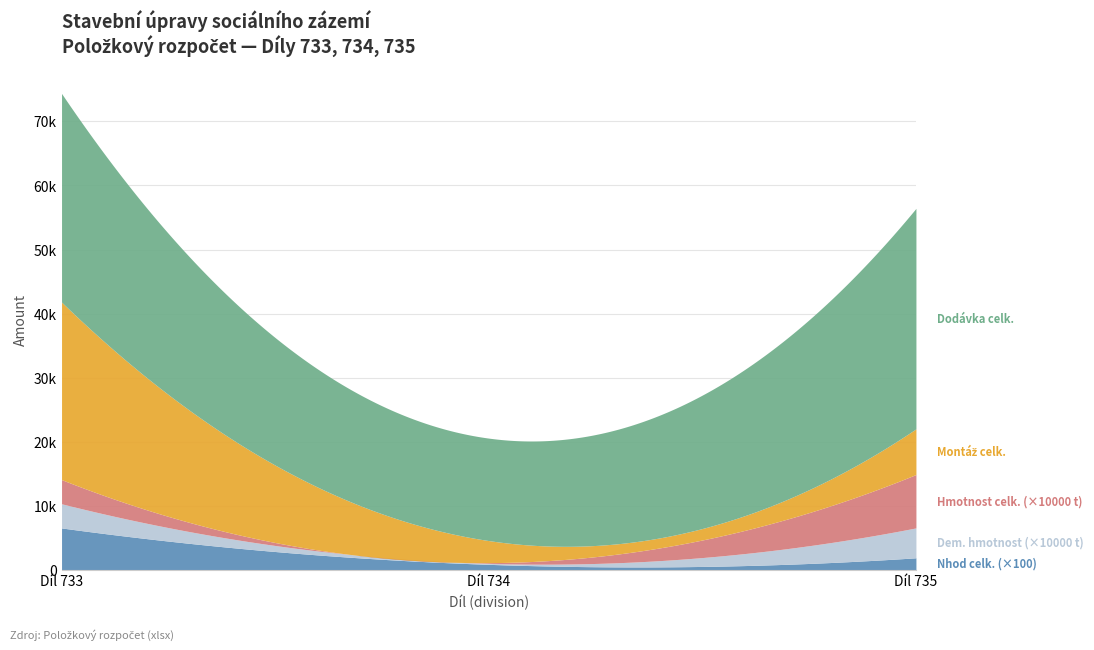

At which category is the sum across all series the highest?

733